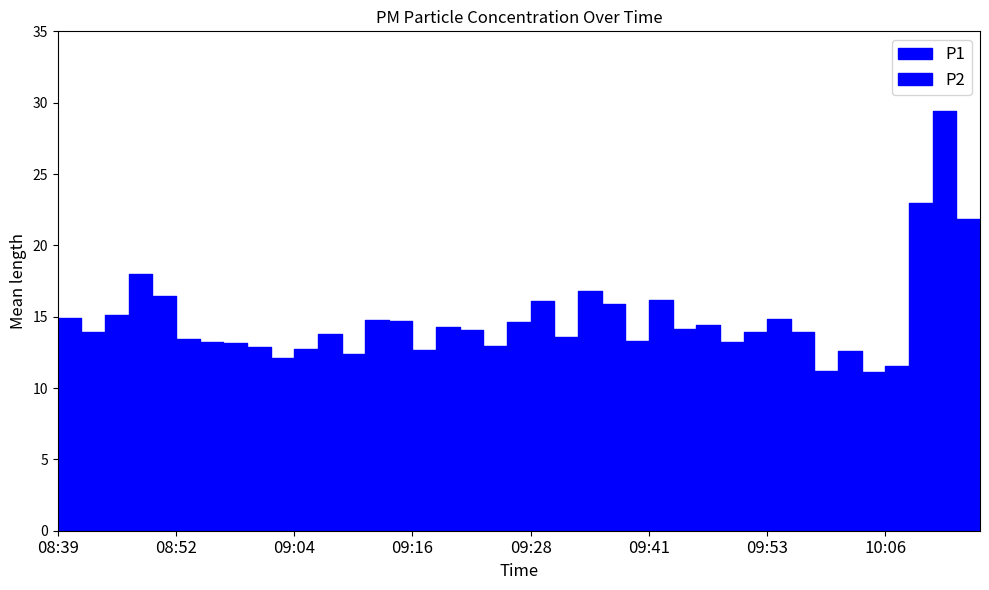

Is this an area chart (filled region under the line)?

No